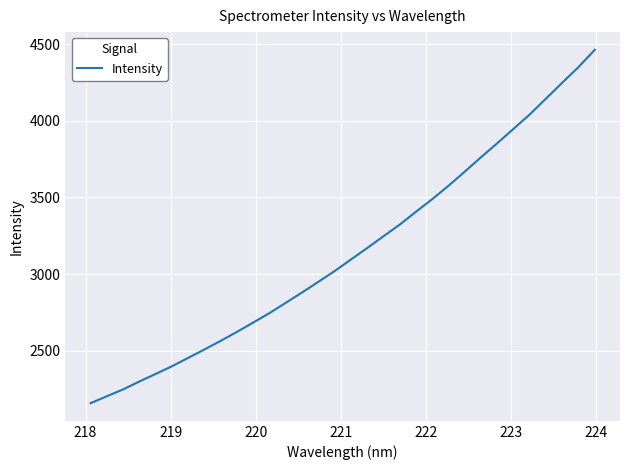

What is the maximum value shown in the chart?

4464.3